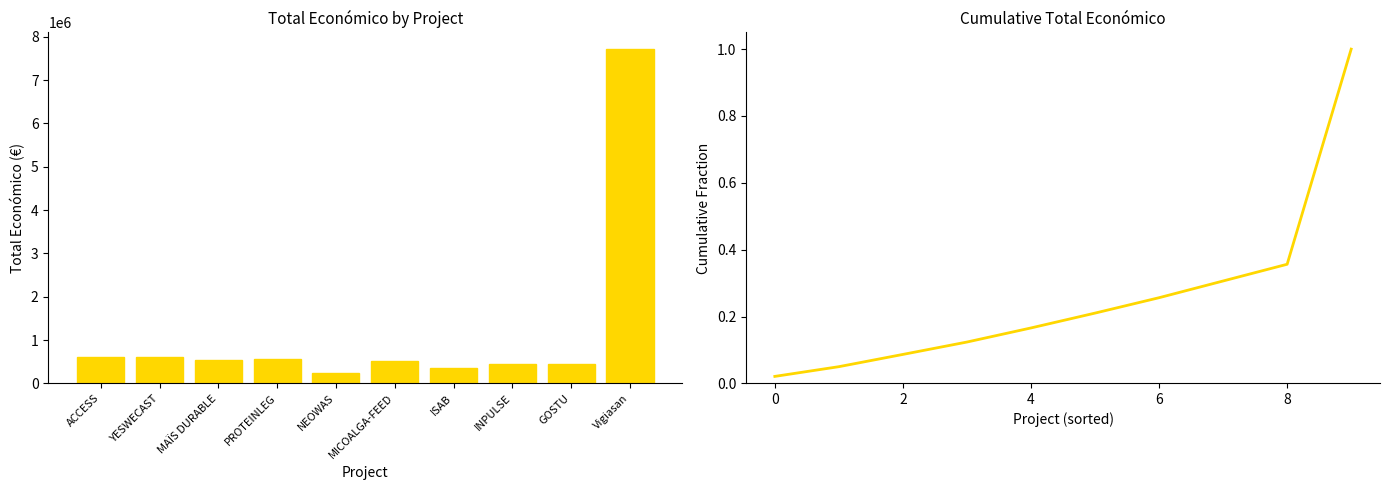

Is it true that Total económico equals 929733.4 at YESWECAST?

False